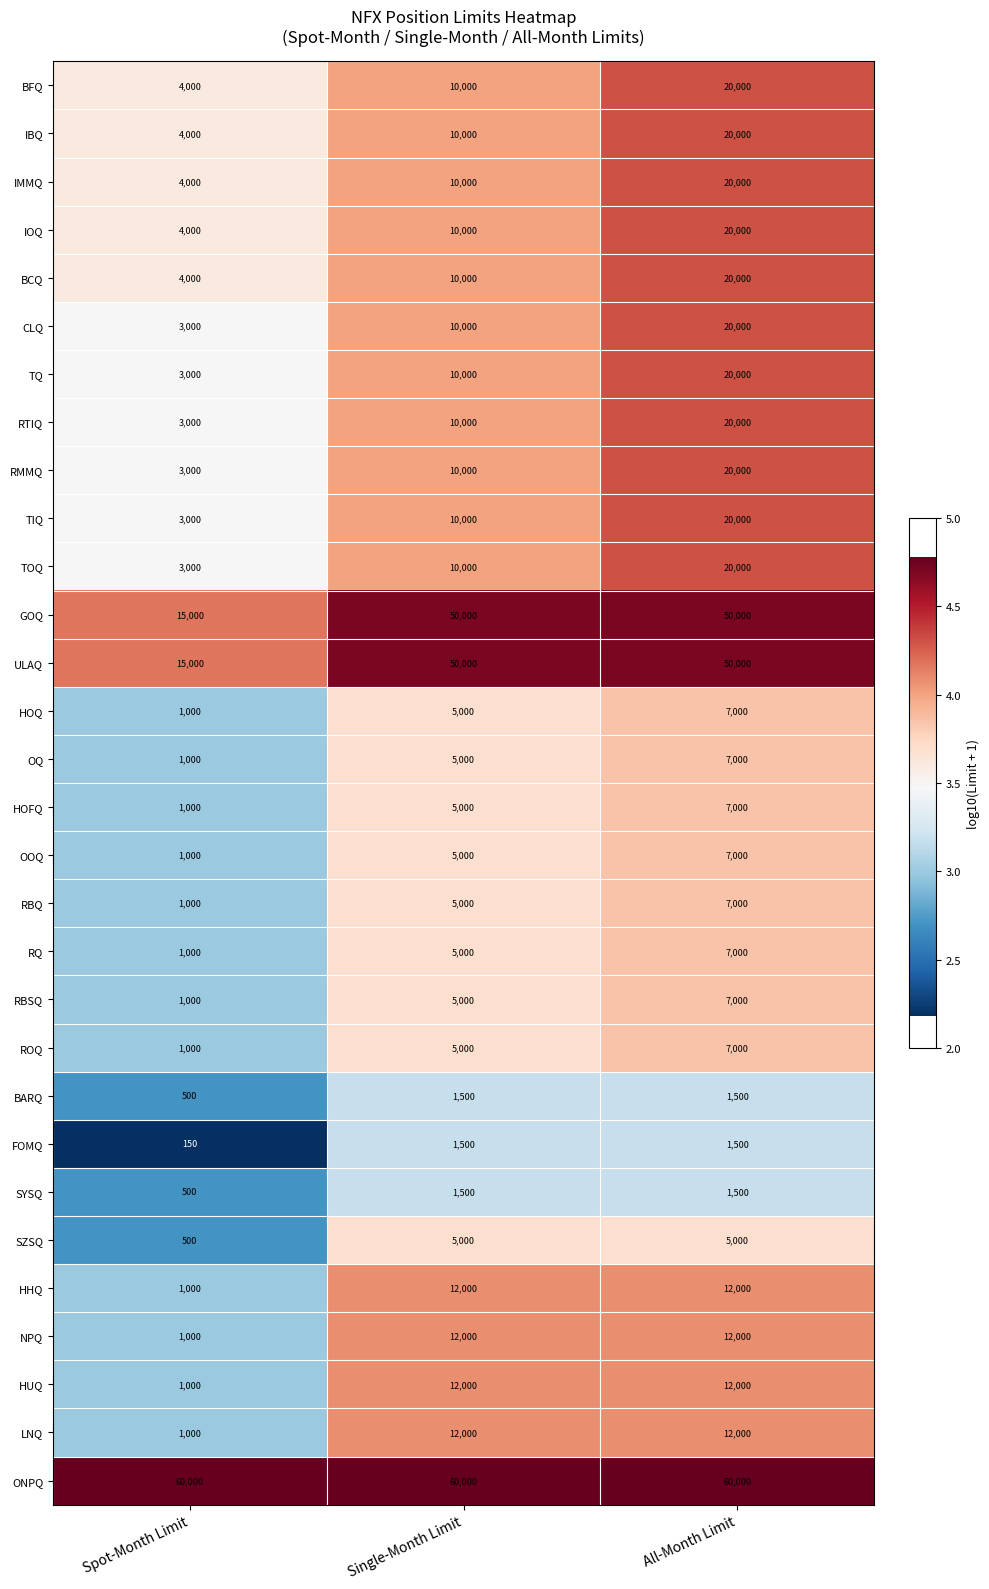

What is the total value across all series at All-Month Limit?

493500